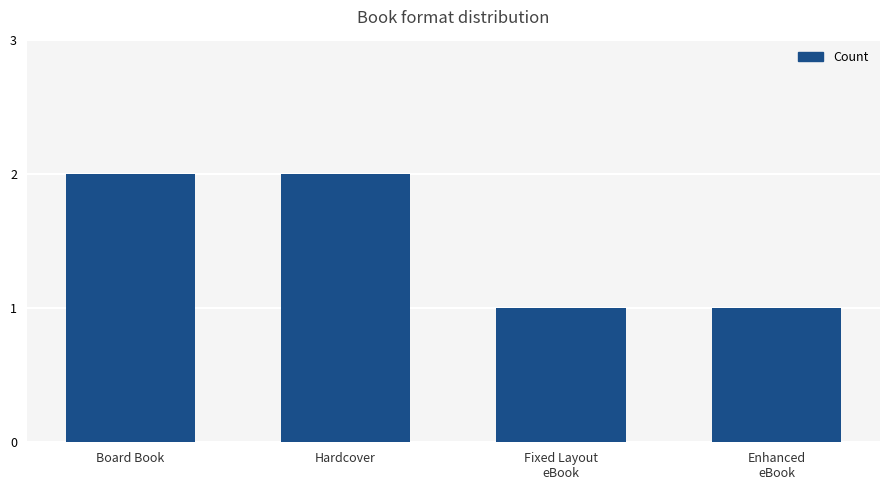

What is the difference between the second highest and minimum values?

1